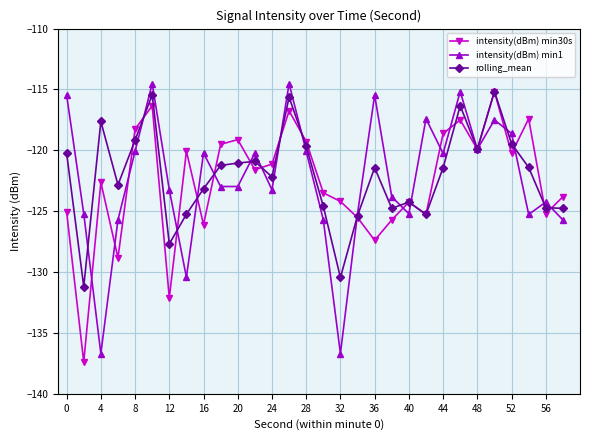

What is the smallest value displayed?

-137.4